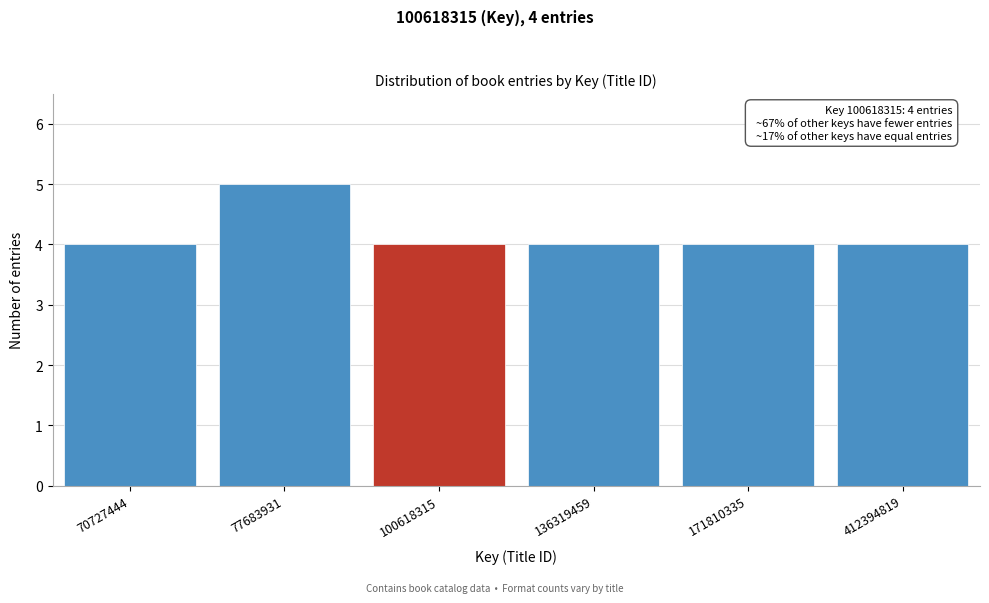

Reading right to left, list all the values displayed in this chart.

4	4	4	4	5	4